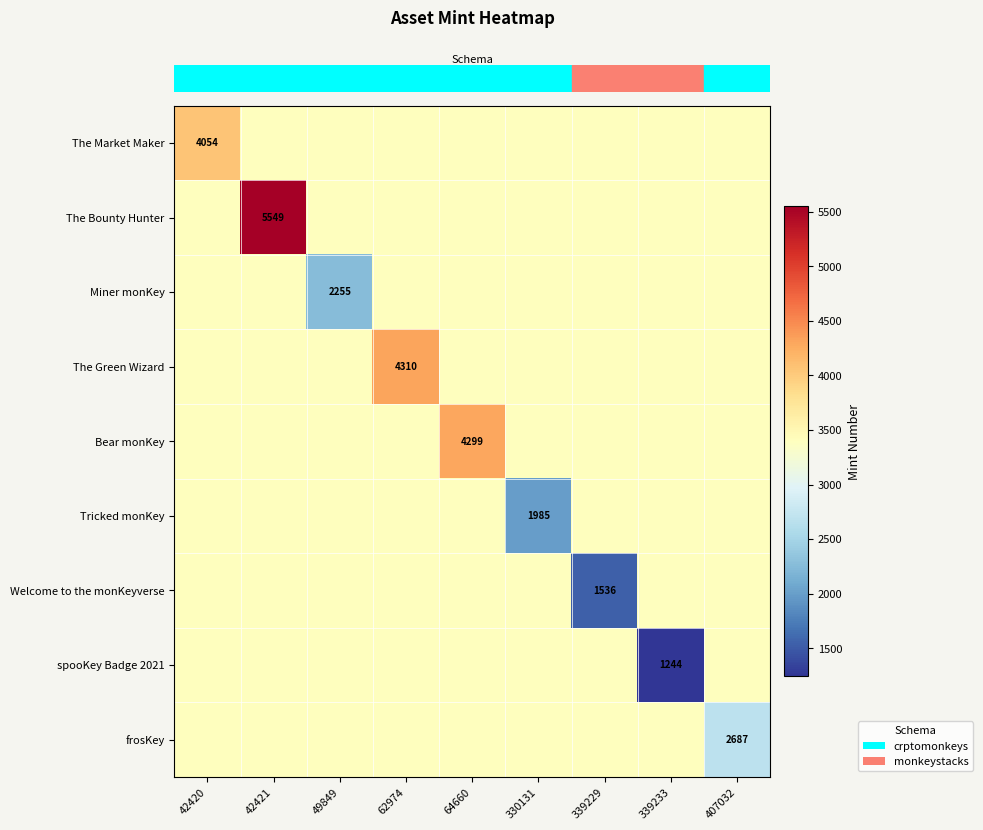

Which category has the lowest value across all series?

339233